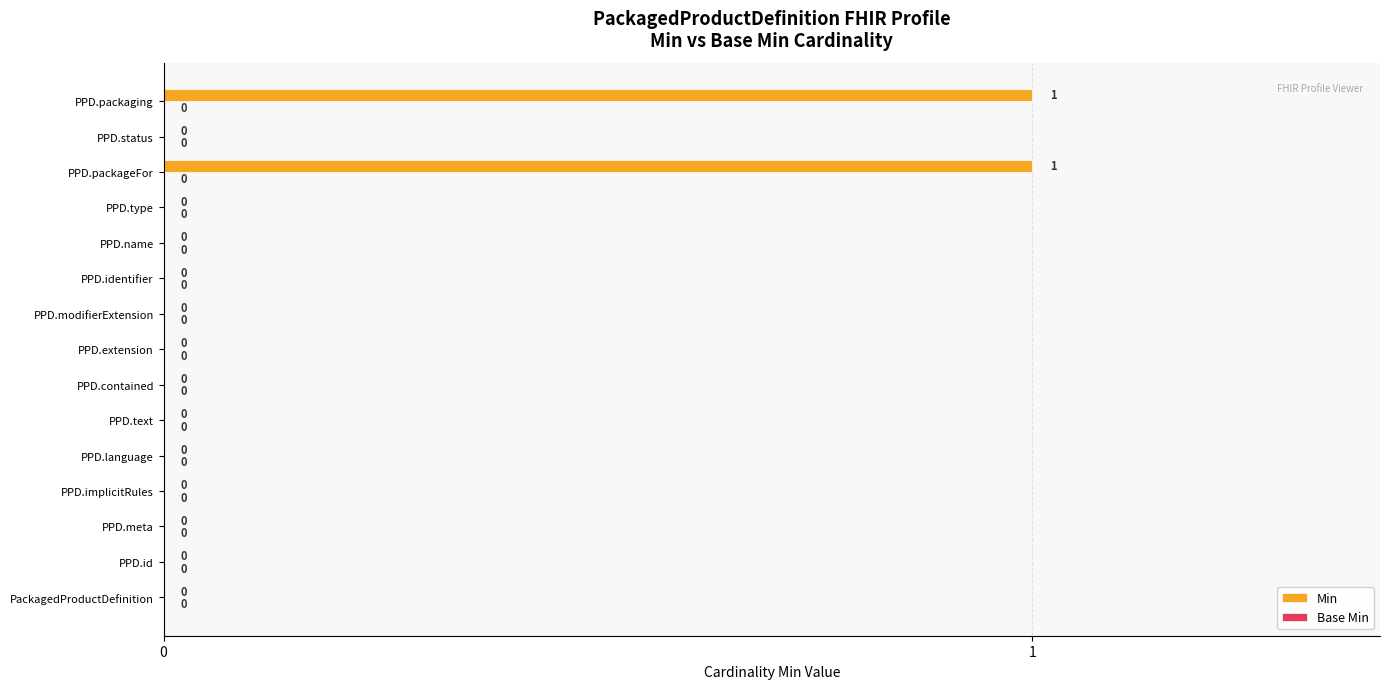

The chart shows a value of 0 at PPD.language. True or false?

True